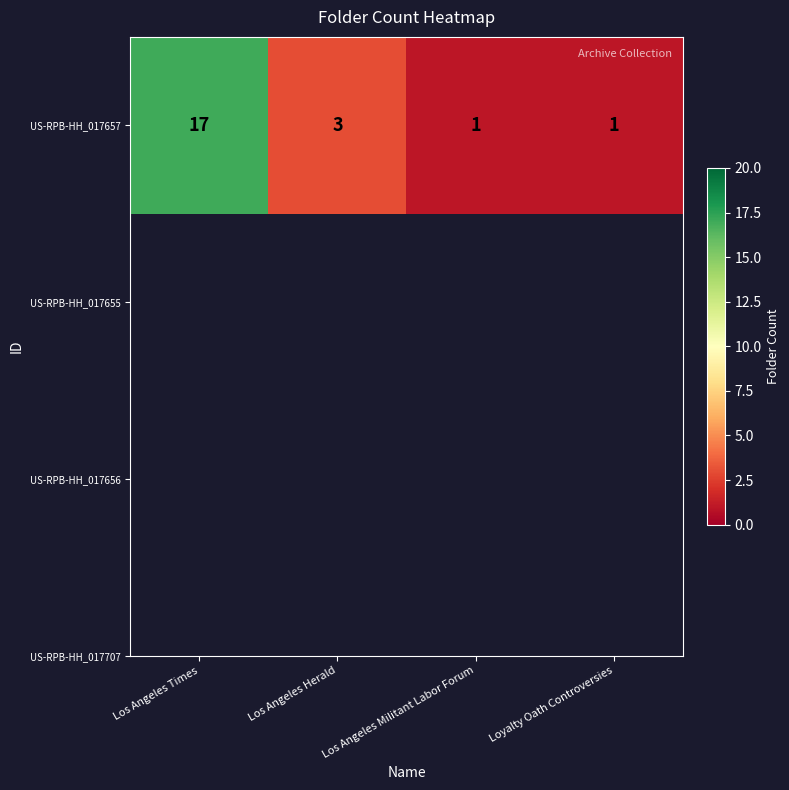

How many series are shown in this chart?

1